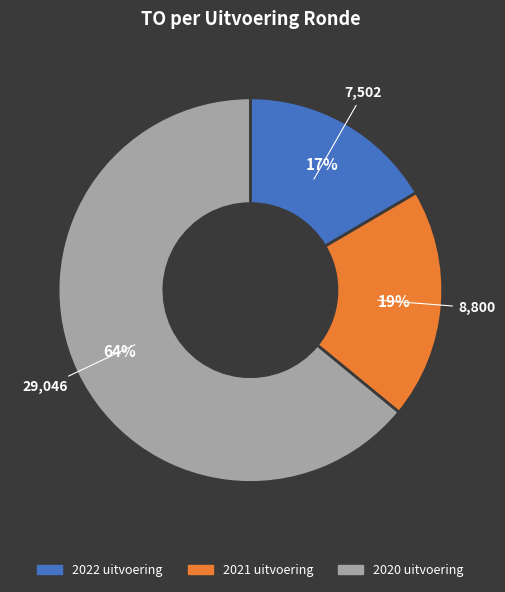

What percentage is the 2021 uitvoering slice, to the nearest percent?

19%